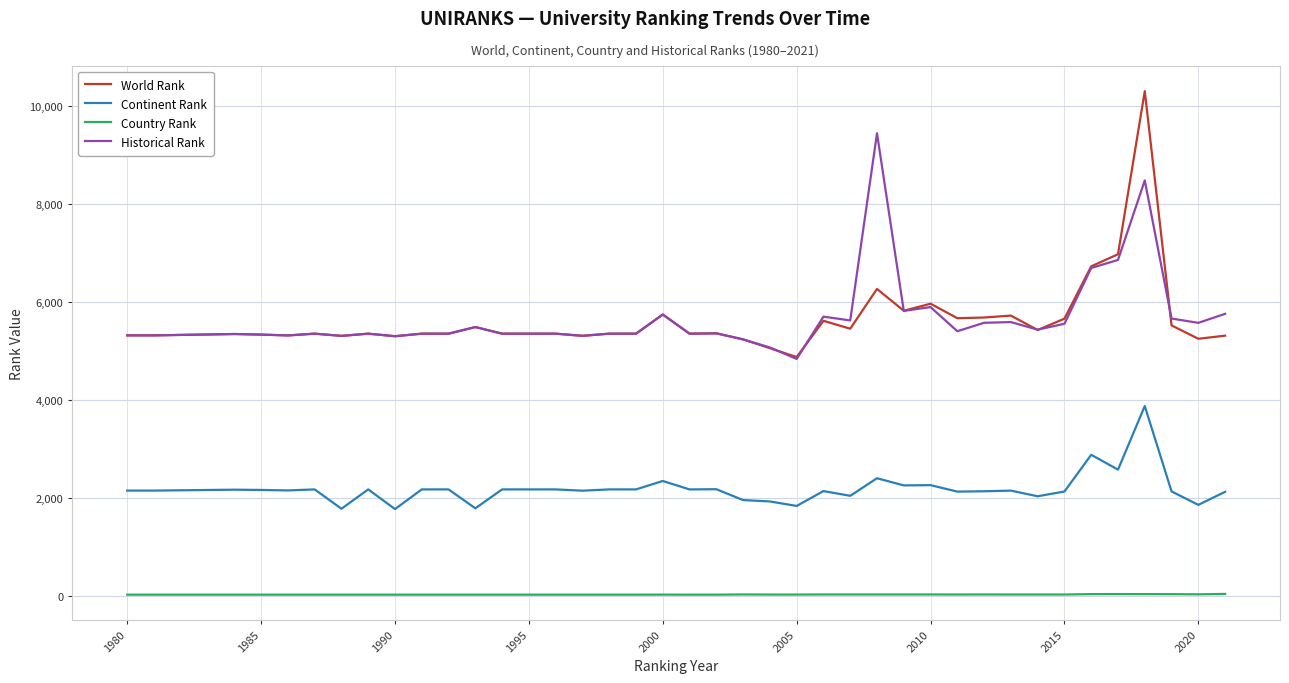

Which series has the widest spread of values?

World Rank